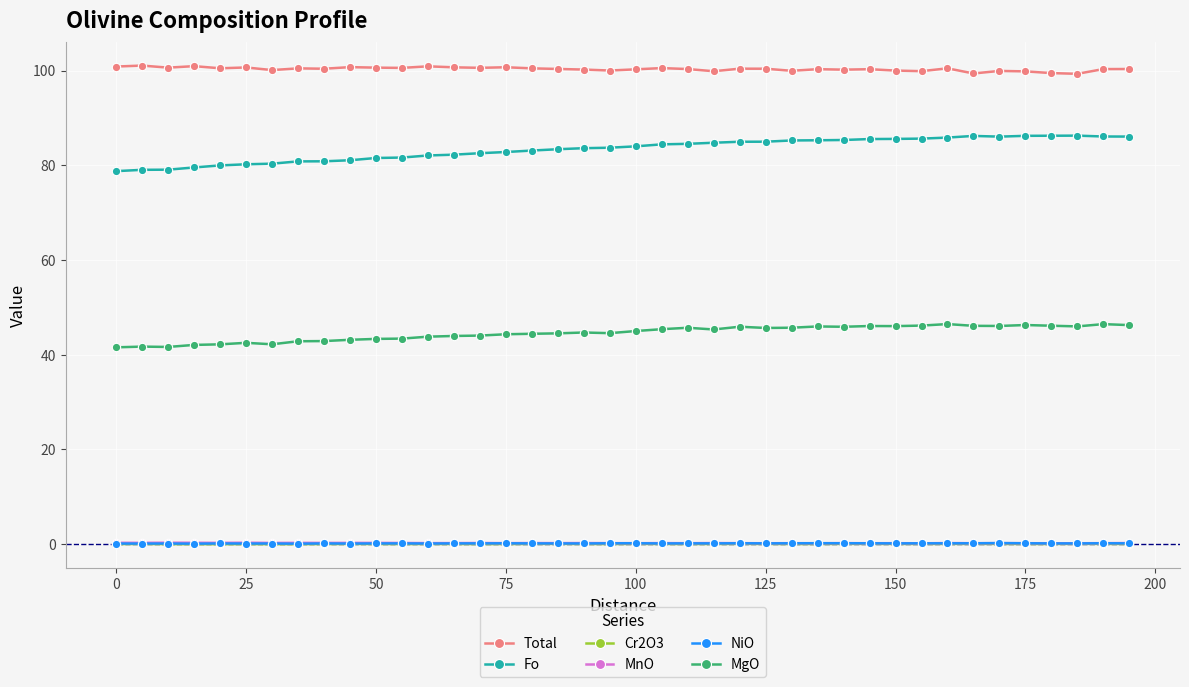

True or false: NiO has more than 1 interior local peaks.

True